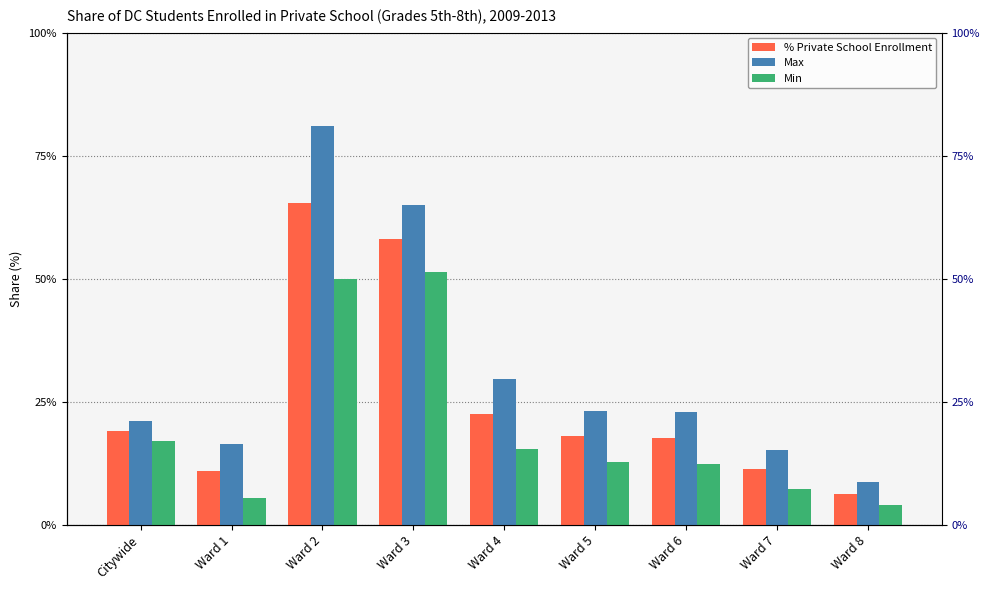

What is the sum of the Max values at Ward 1 and Ward 4?

46.1